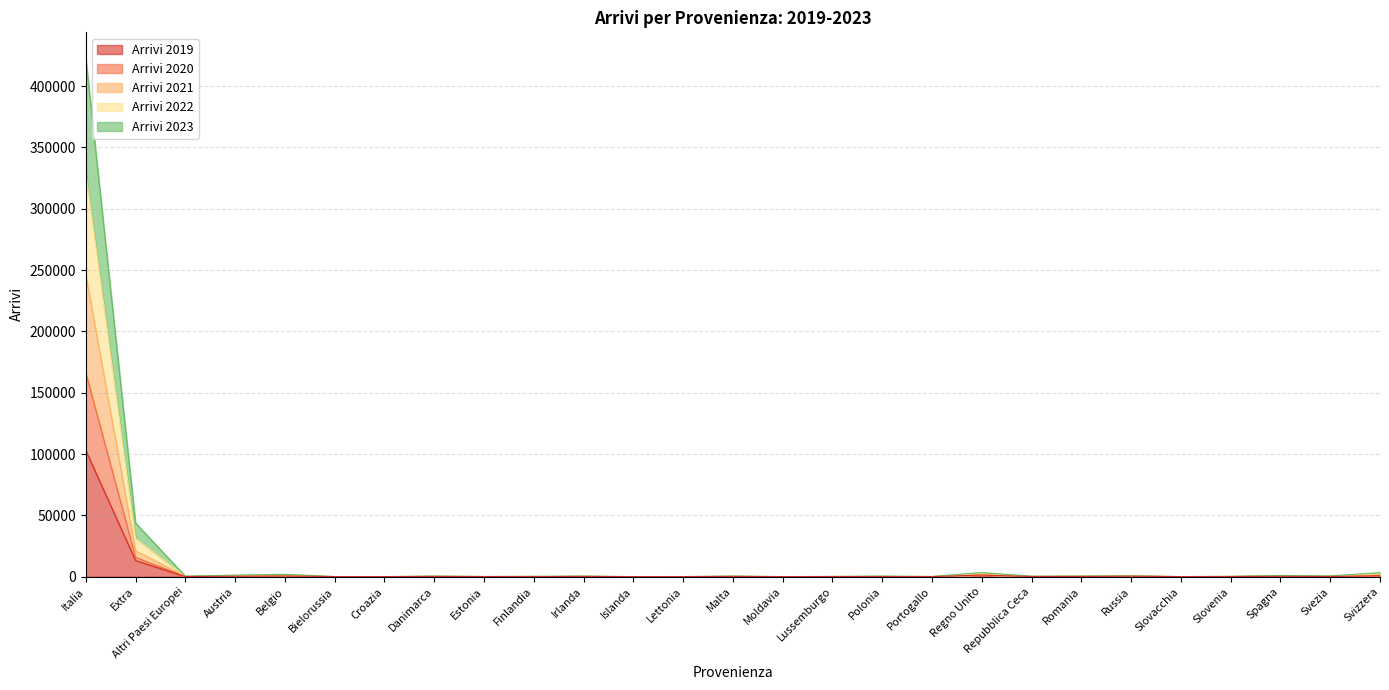

At which category is the sum across all series the highest?

Italia